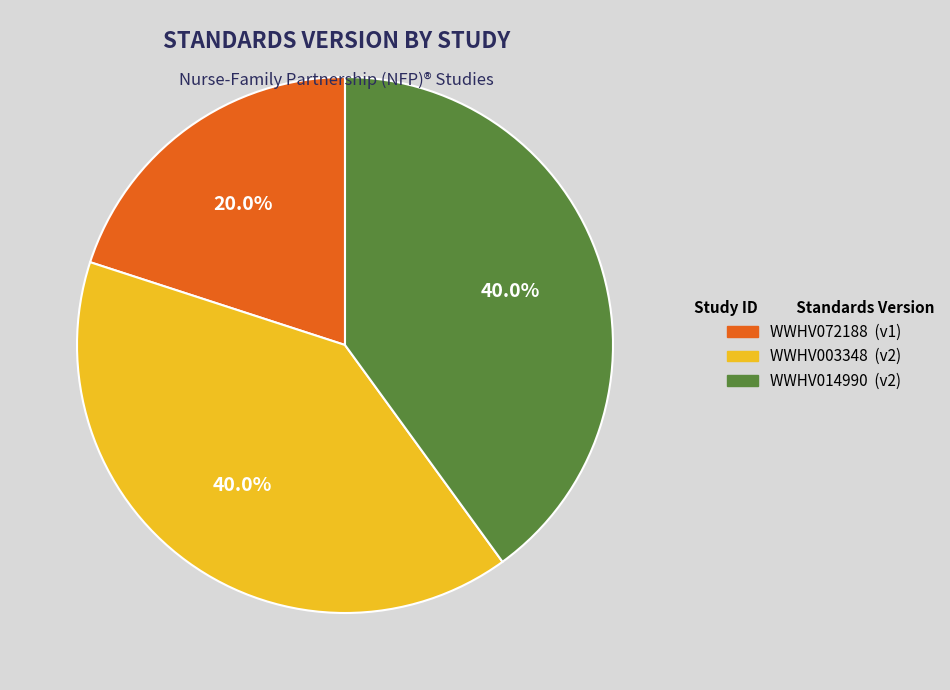

Is it true that WWHV014990 is 28% of the pie?

False